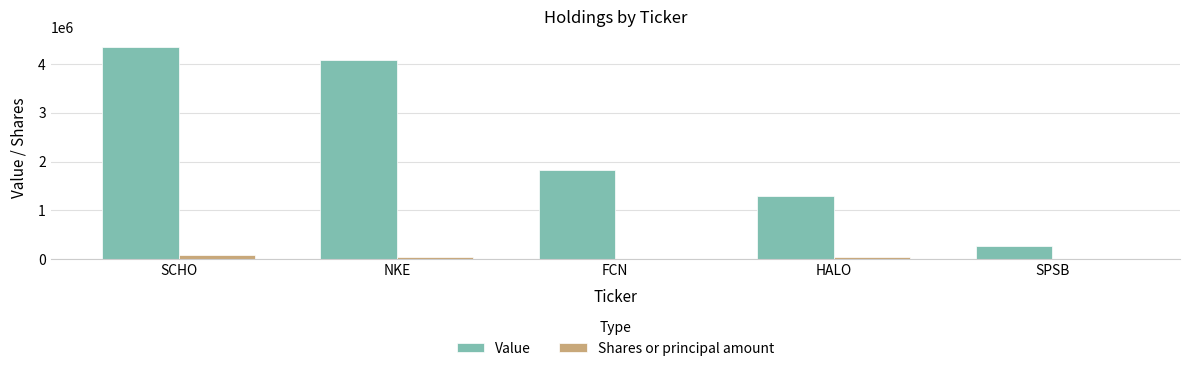

What is the total value across all series at FCN?

1829977